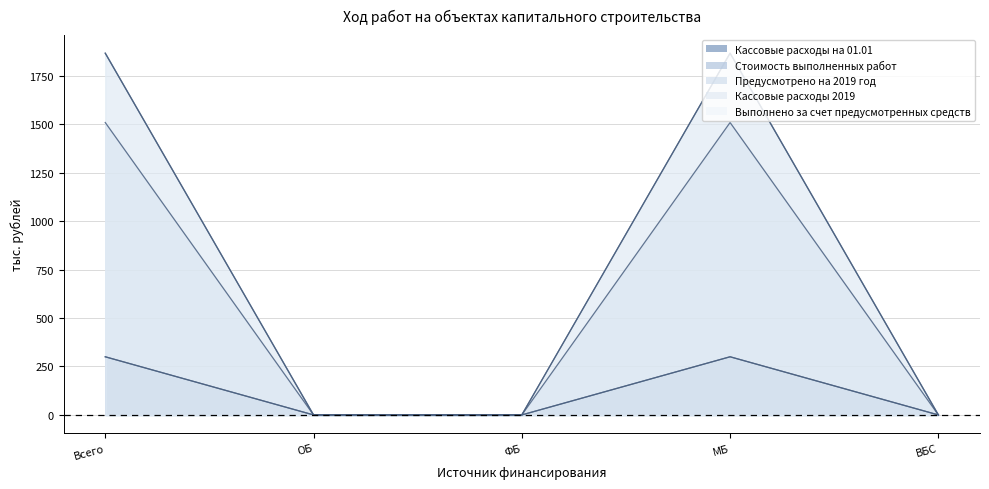

Reading left to right, list all the values displayed in this chart.

Кассовые расходы на 01.01: Всего=300.0	ОБ=0.0	ФБ=0.0	МБ=300.0	ВБС=0.0
Стоимость выполненных работ: Всего=300.0	ОБ=0.0	ФБ=0.0	МБ=300.0	ВБС=0.0
Предусмотрено на 2019 год: Всего=1508.7	ОБ=0.0	ФБ=0.0	МБ=1508.7	ВБС=0.0
Кассовые расходы 2019: Всего=1866.5	ОБ=0.0	ФБ=0.0	МБ=1866.5	ВБС=0.0
Выполнено за счет предусмотренных средств: Всего=1866.5	ОБ=0.0	ФБ=0.0	МБ=1866.5	ВБС=0.0